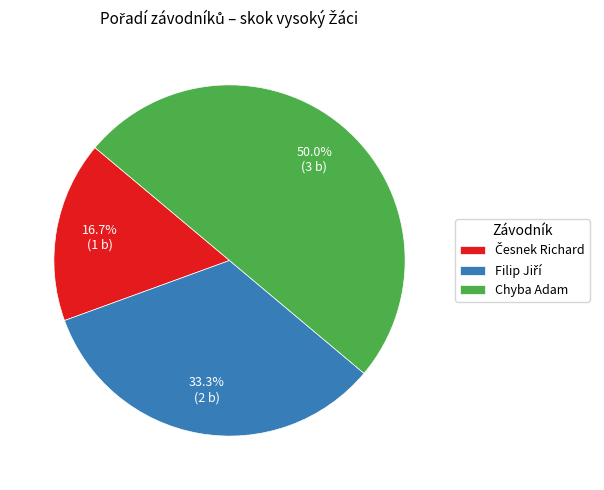

Which slice is the largest?

Chyba Adam